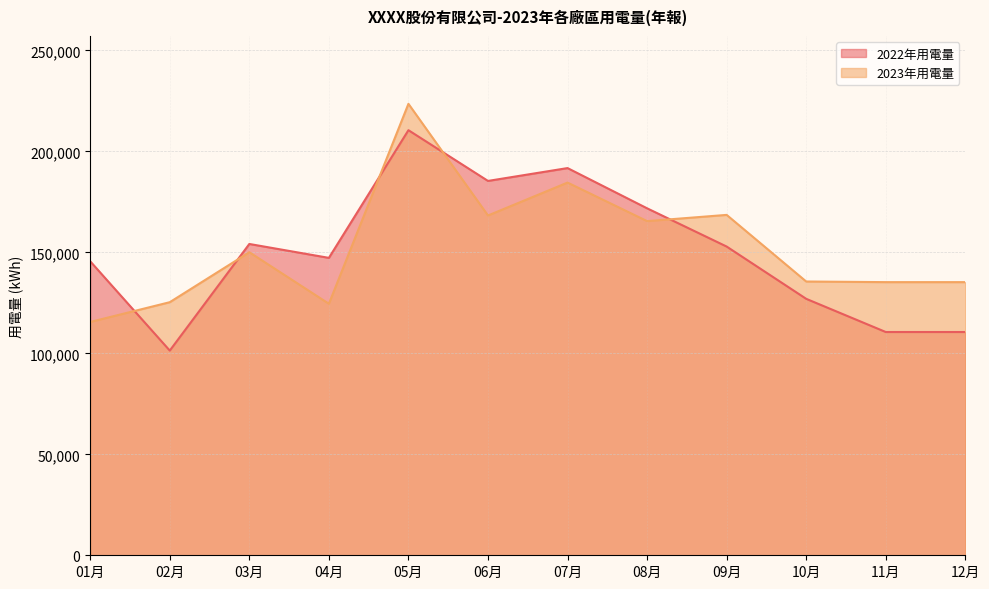

List the series in order of their overall mean, lowest first.

2022年用電量, 2023年用電量